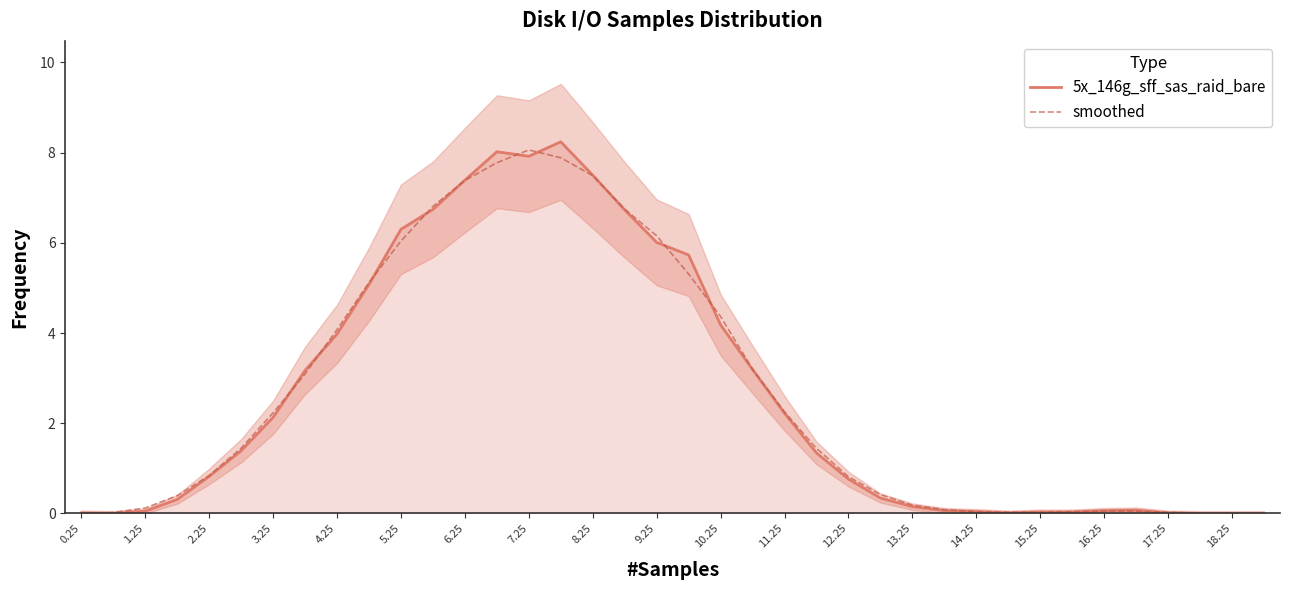

Does the chart have visible grid lines?

No